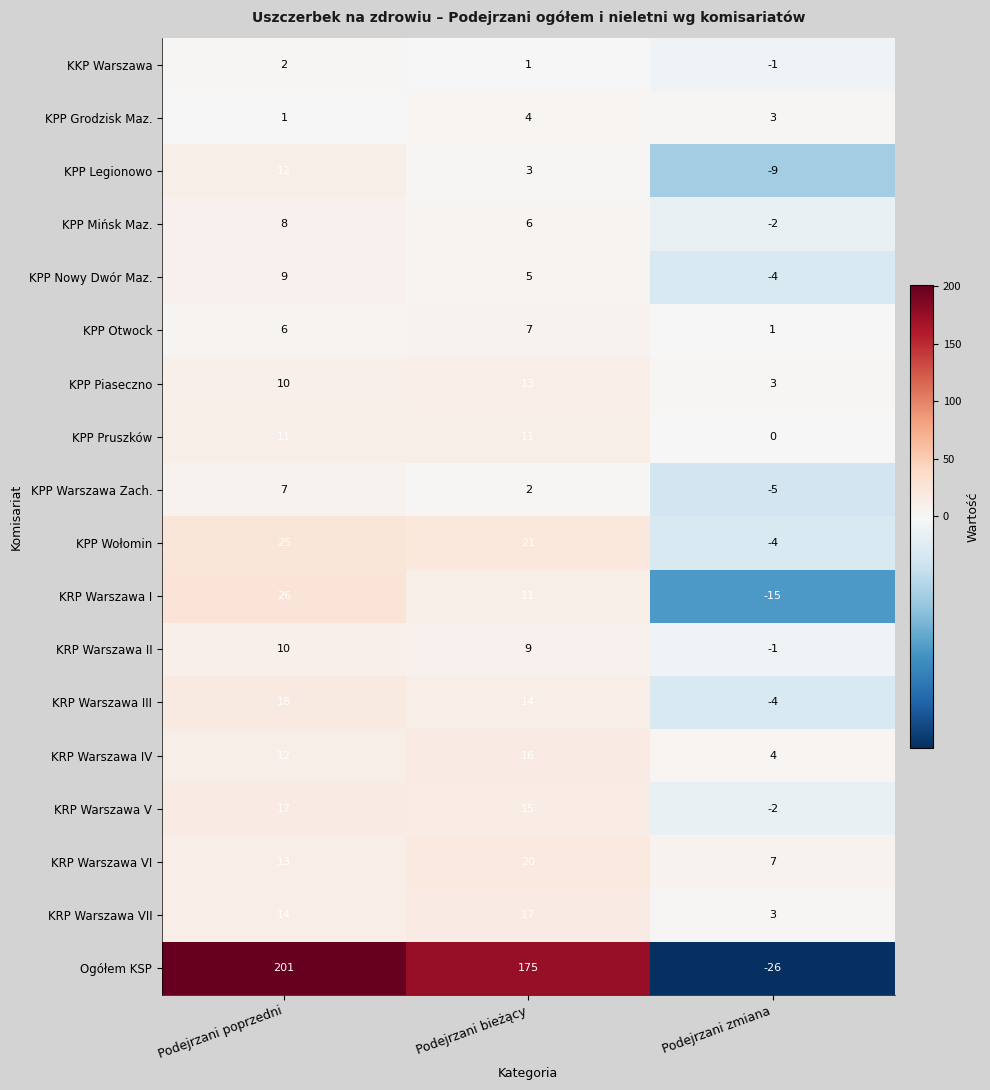

What is the difference between the maximum and minimum values in the KPP Wołomin series?

29